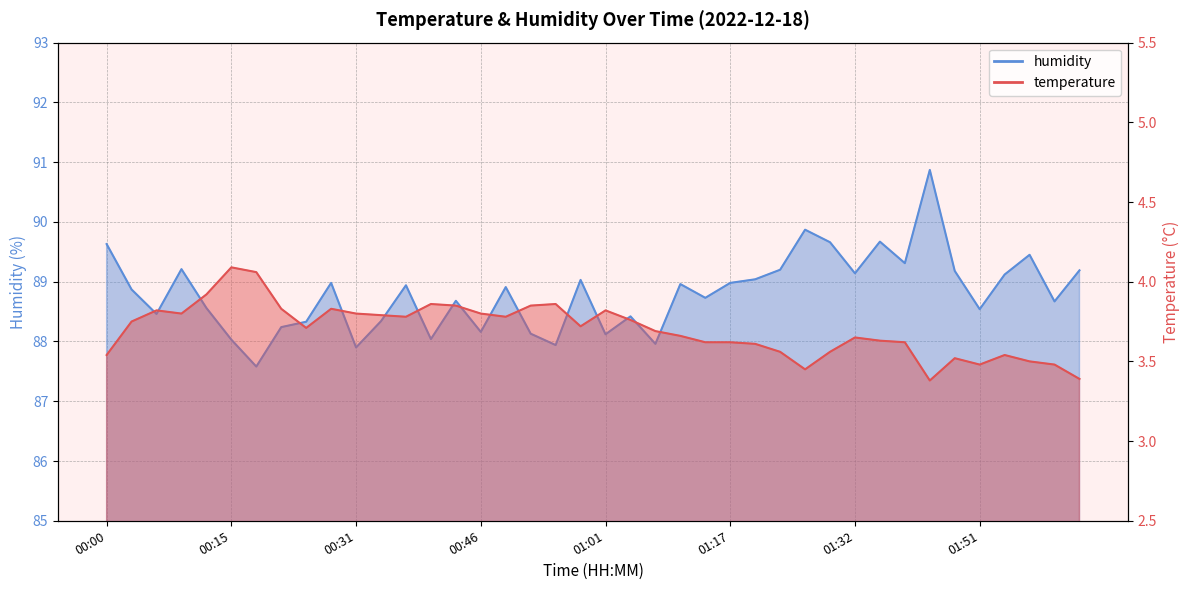

What is the minimum value shown in the chart?

3.4